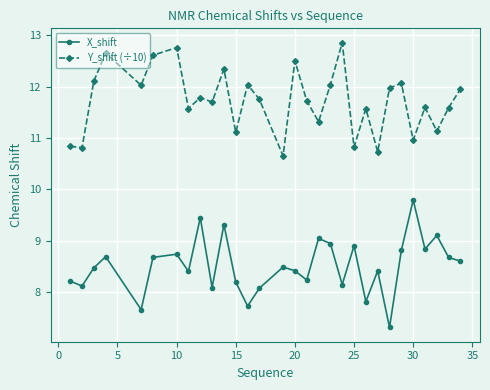

Rank the series by their average value, from lowest to highest.

X_shift, Y_shift (÷10)